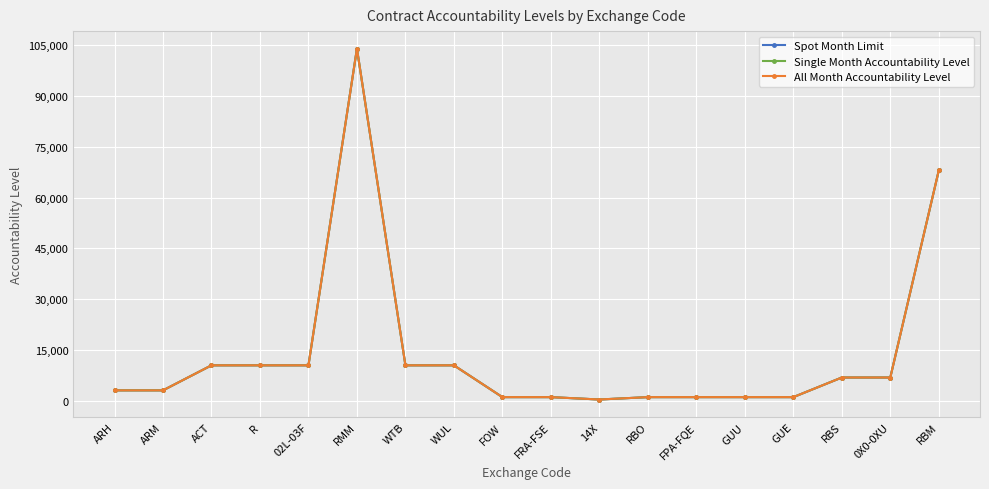

Between R and GUU, which series saw the biggest shift?

Spot Month Limit